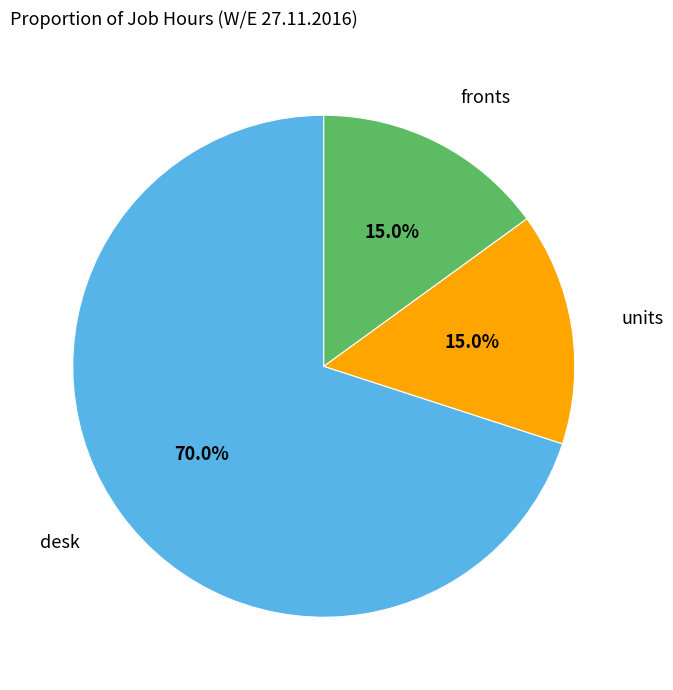

Is there a majority slice in this chart?

Yes